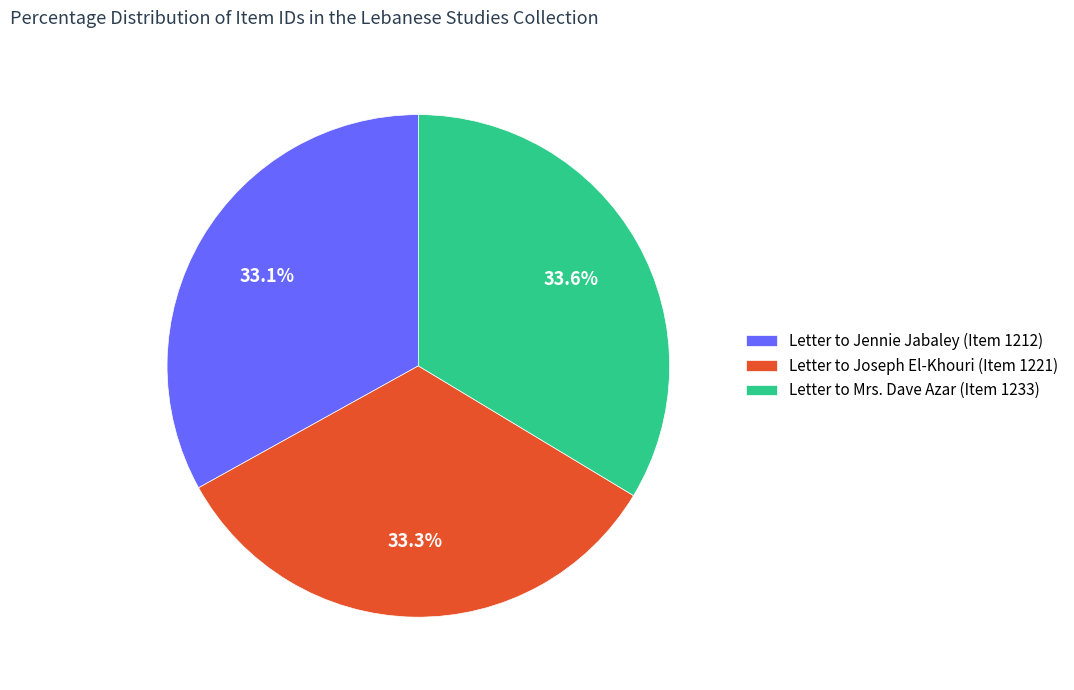

Does Letter to Joseph El-Khouri (Item 1221) account for over 50% of the chart?

No